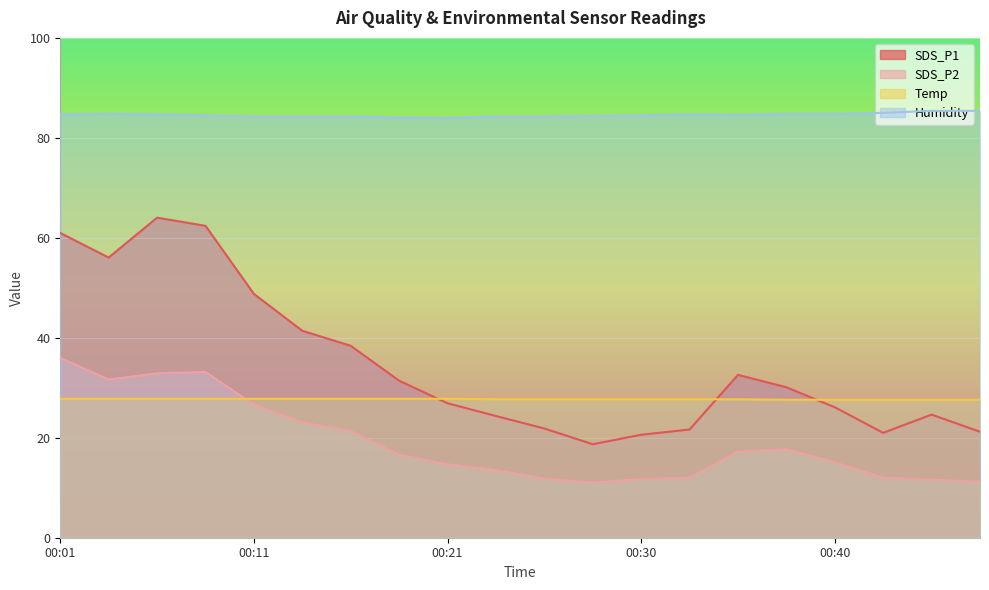

How many lines are shown in the chart?

4